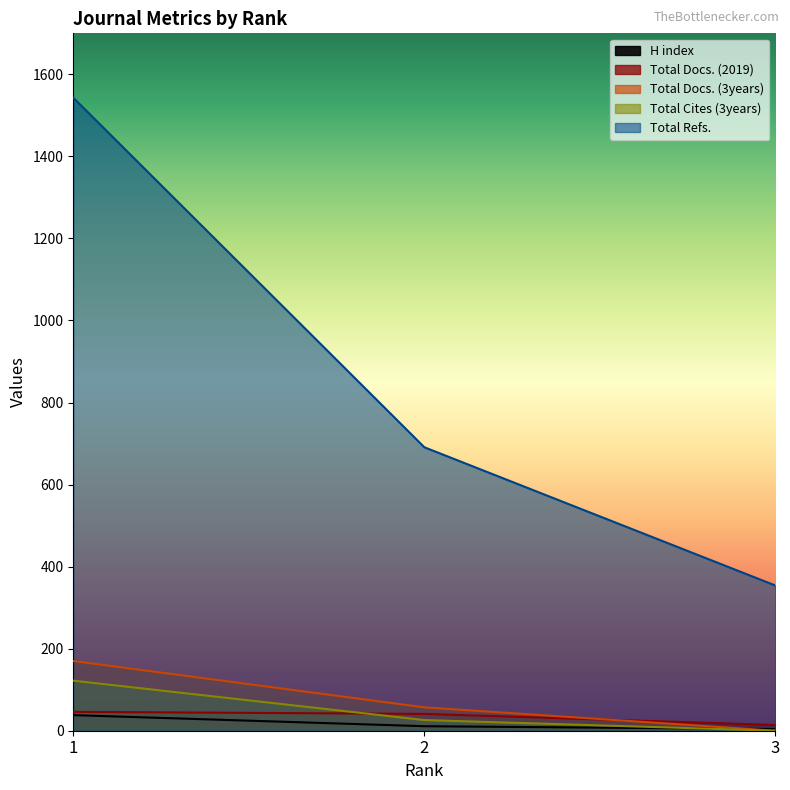

How many Total Refs. values are between 354 and 1543?

3